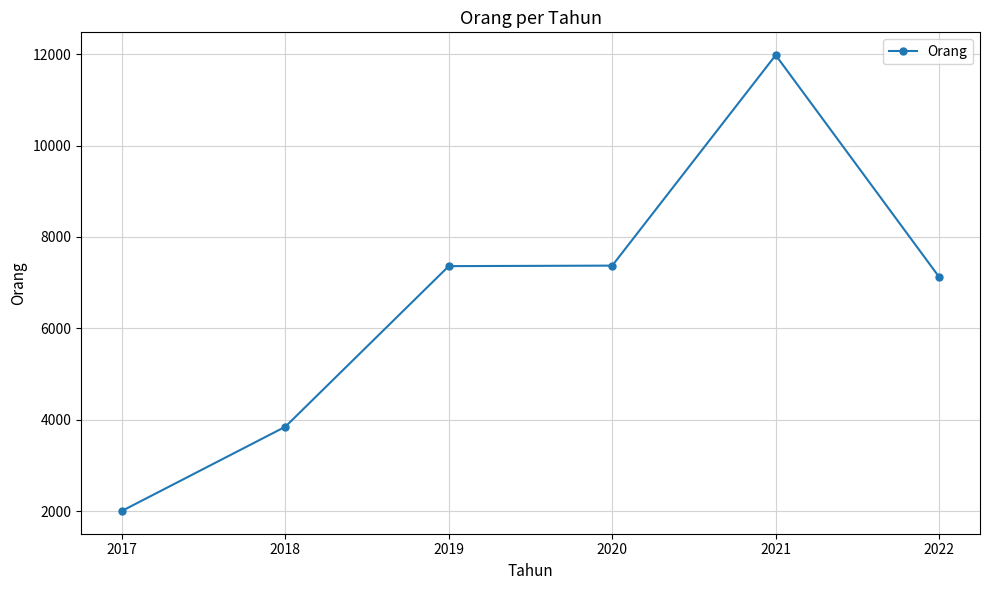

How many distinct data groups are displayed?

1